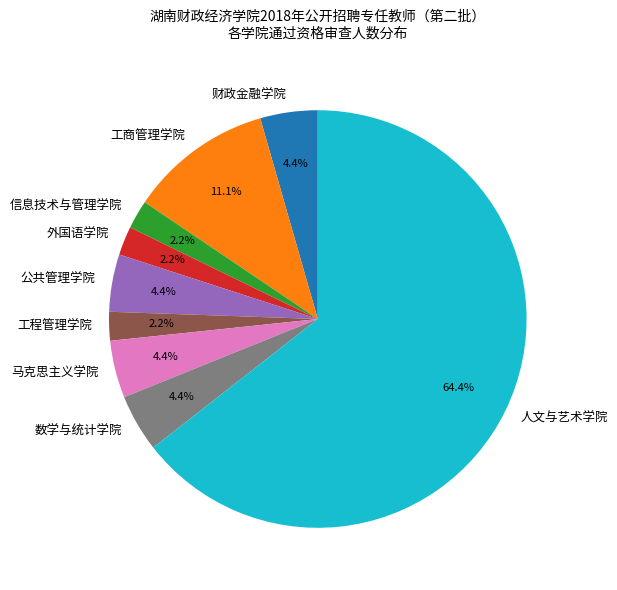

What is the largest slice in the pie chart?

人文与艺术学院